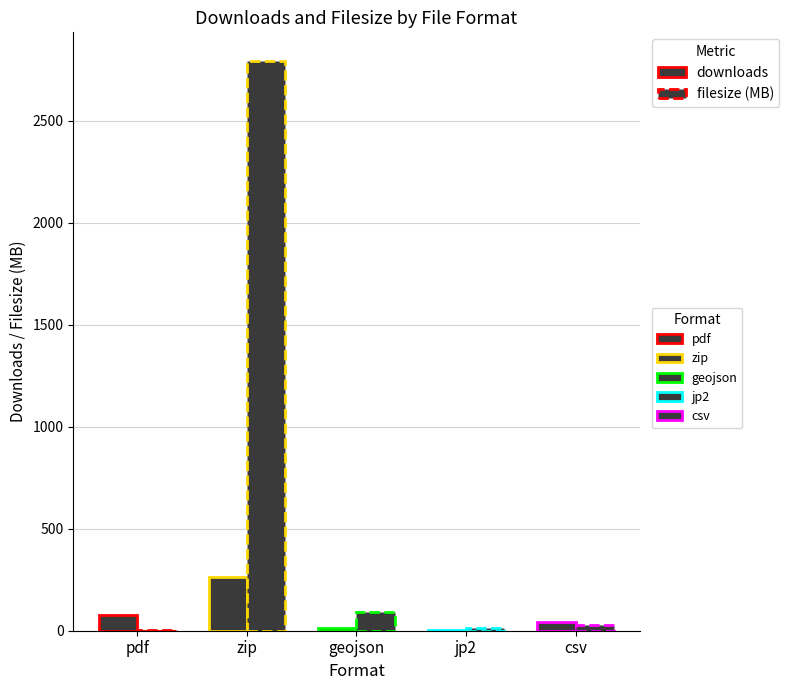

What is the sum of the downloads values at geojson and csv?

56.0